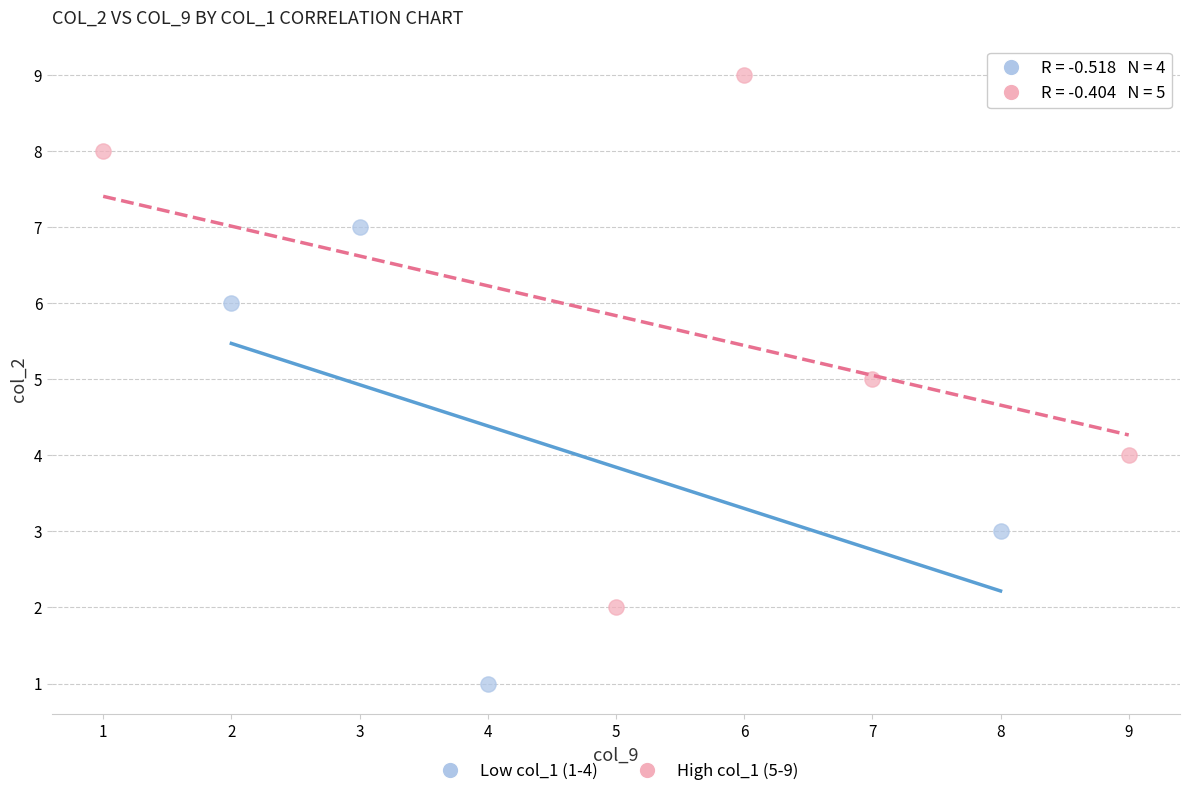

Which series contains the lowest Y value?

Low col_1 (1-4)